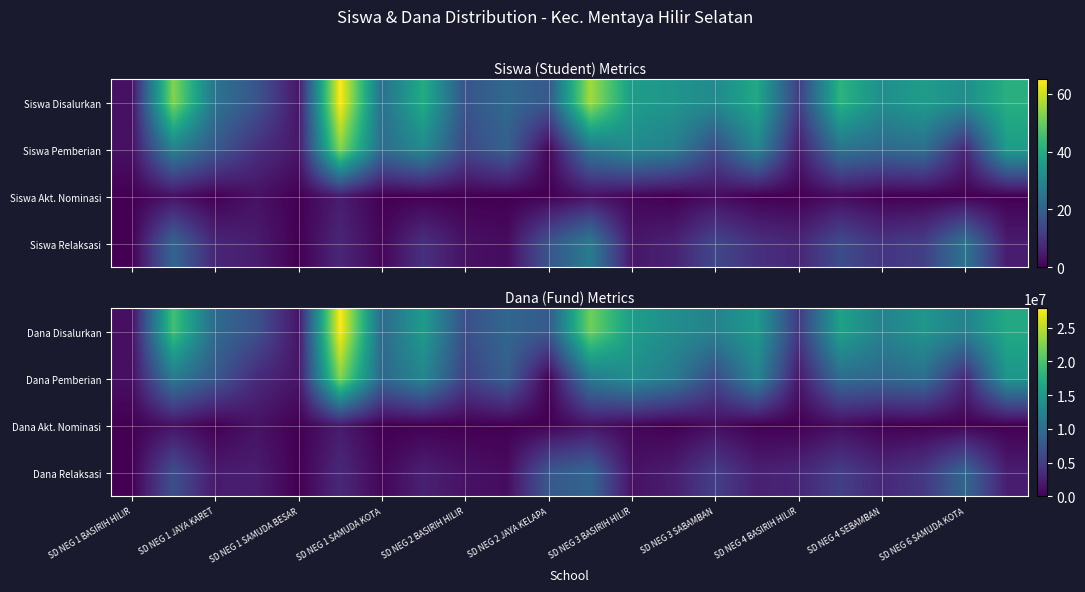

Count the number of data series in this chart.

4